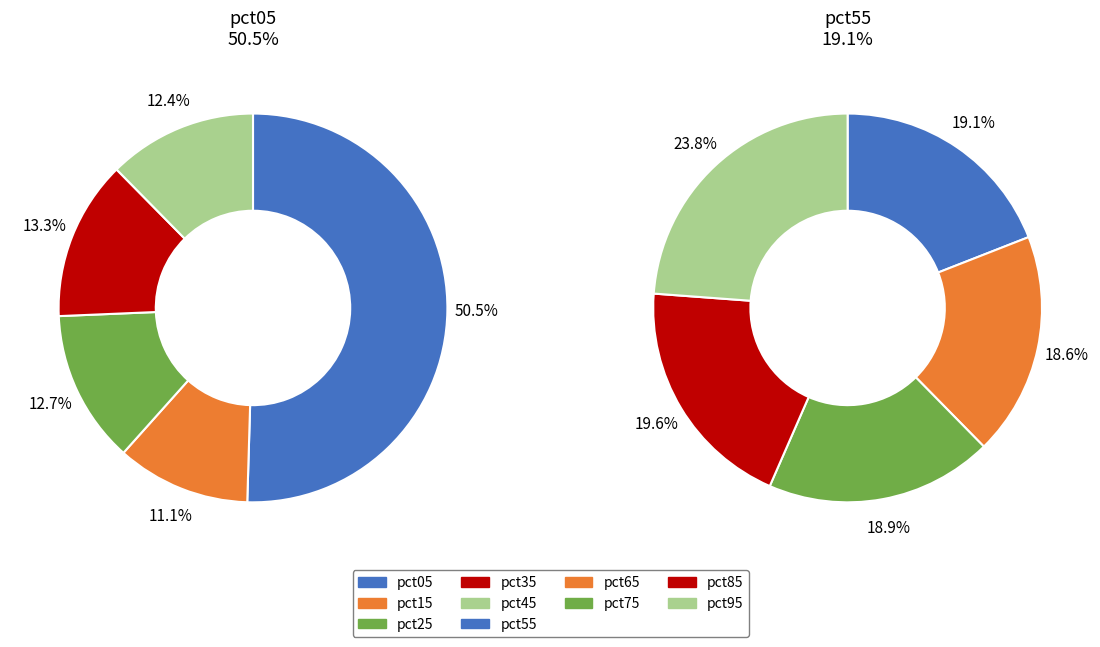

How many slices are in this pie chart?

10